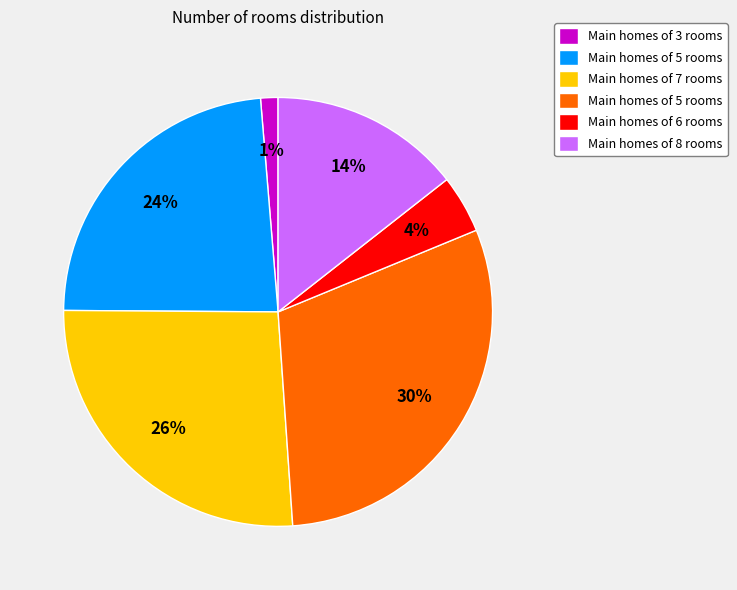

Is there a majority slice in this chart?

No